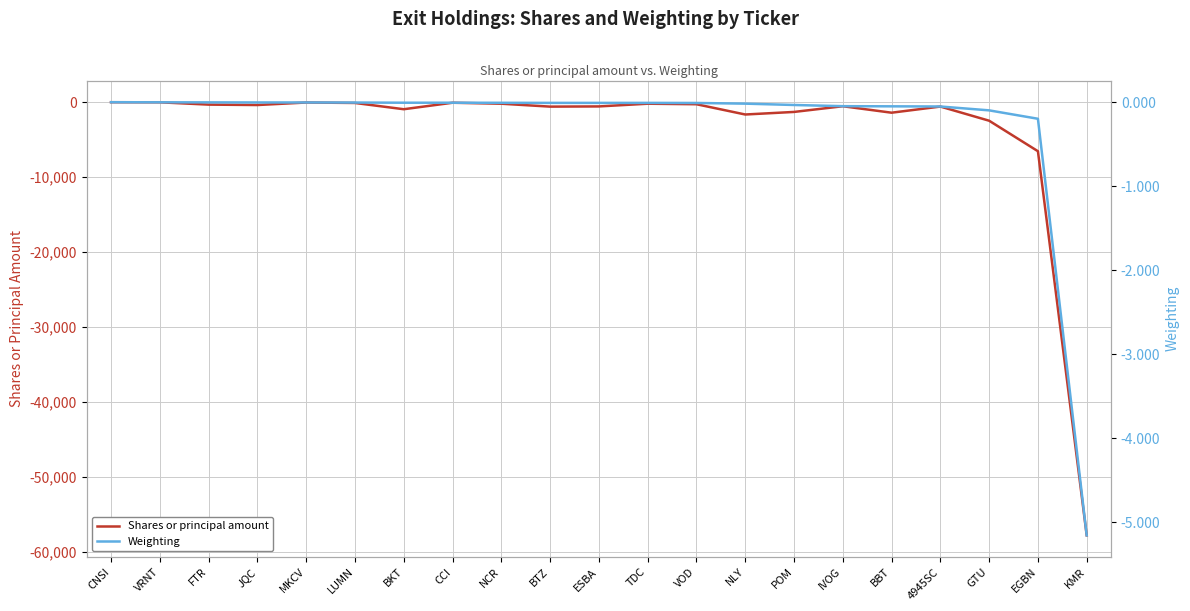

What is the total value across all series at KMR?

-57804.2